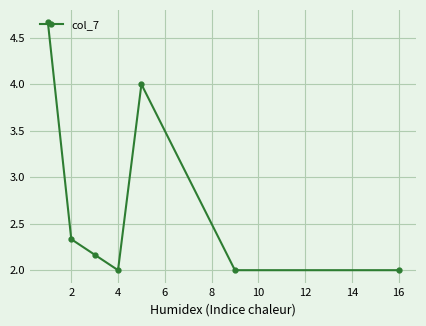

True or false: there are more than 1 points higher than both neighbors.

False